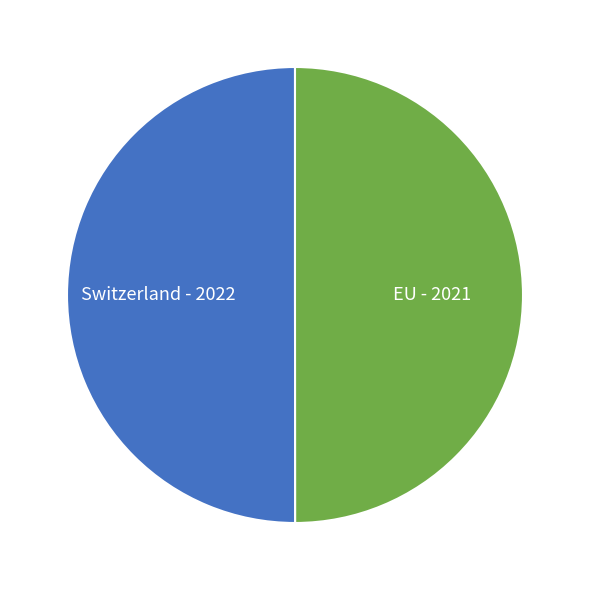

What is the smallest slice in the pie chart?

EU